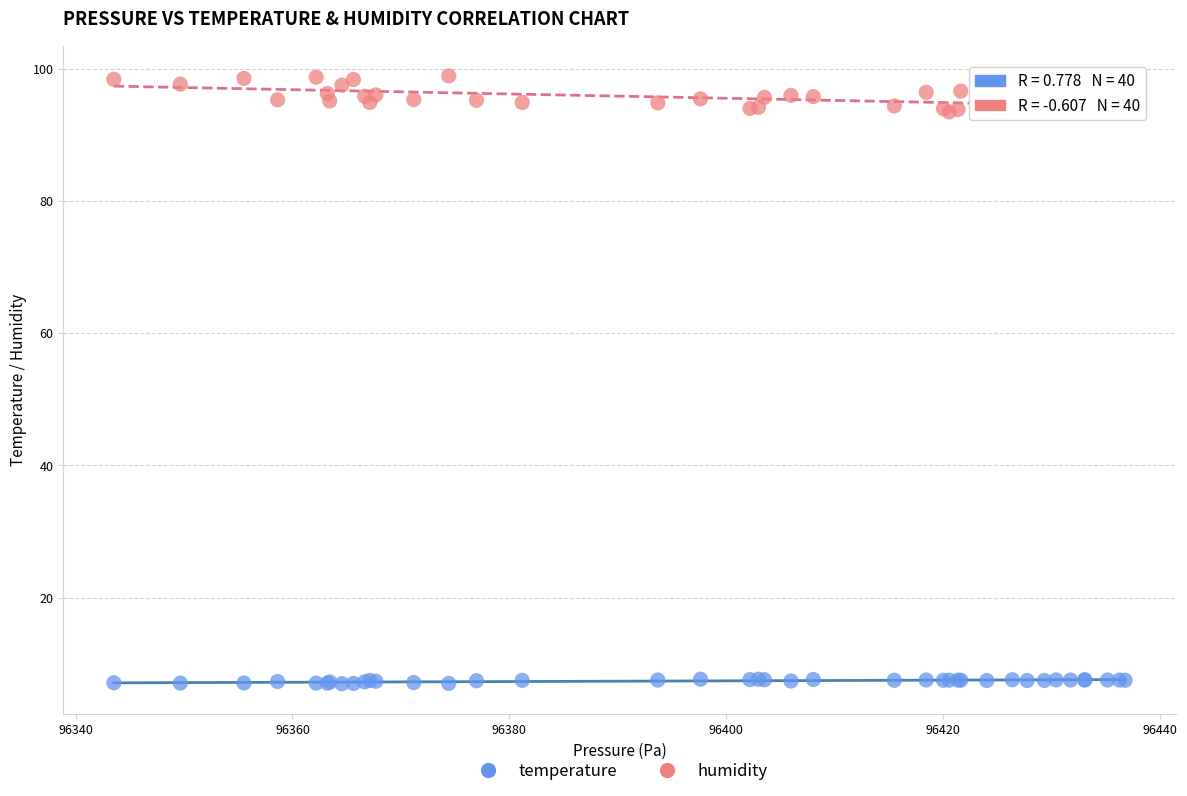

Which series reaches the minimum Y coordinate?

temperature